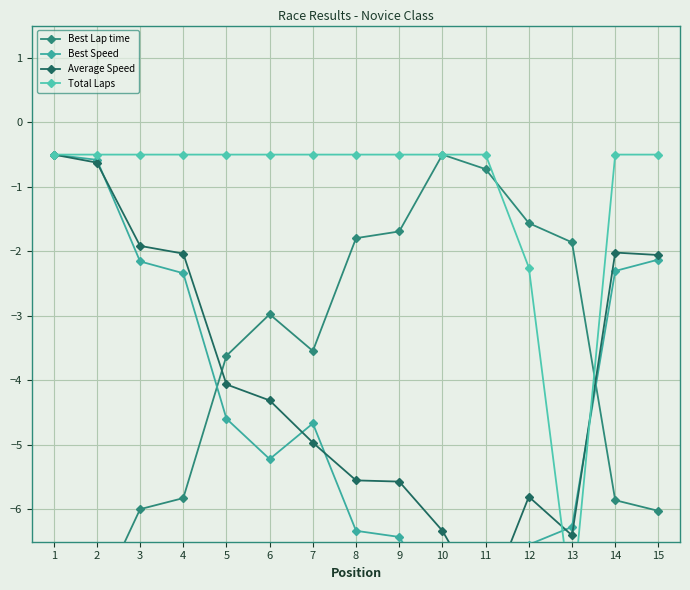

Read the Best Speed value at 9.

-6.4